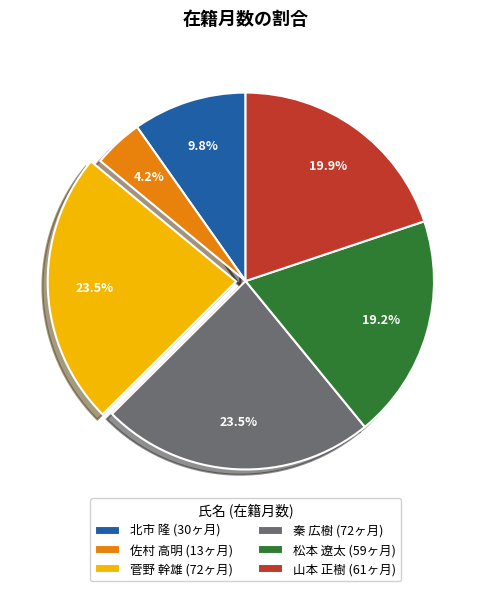

Count the number of slices in the pie.

6